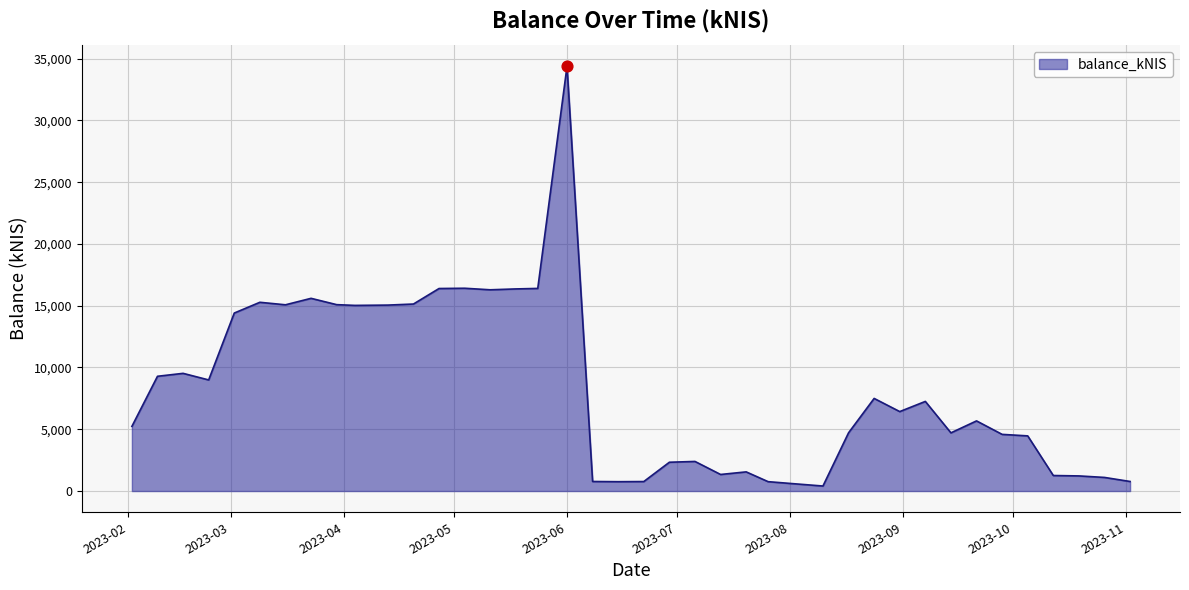

What is the difference between the maximum and minimum values?

33969.0